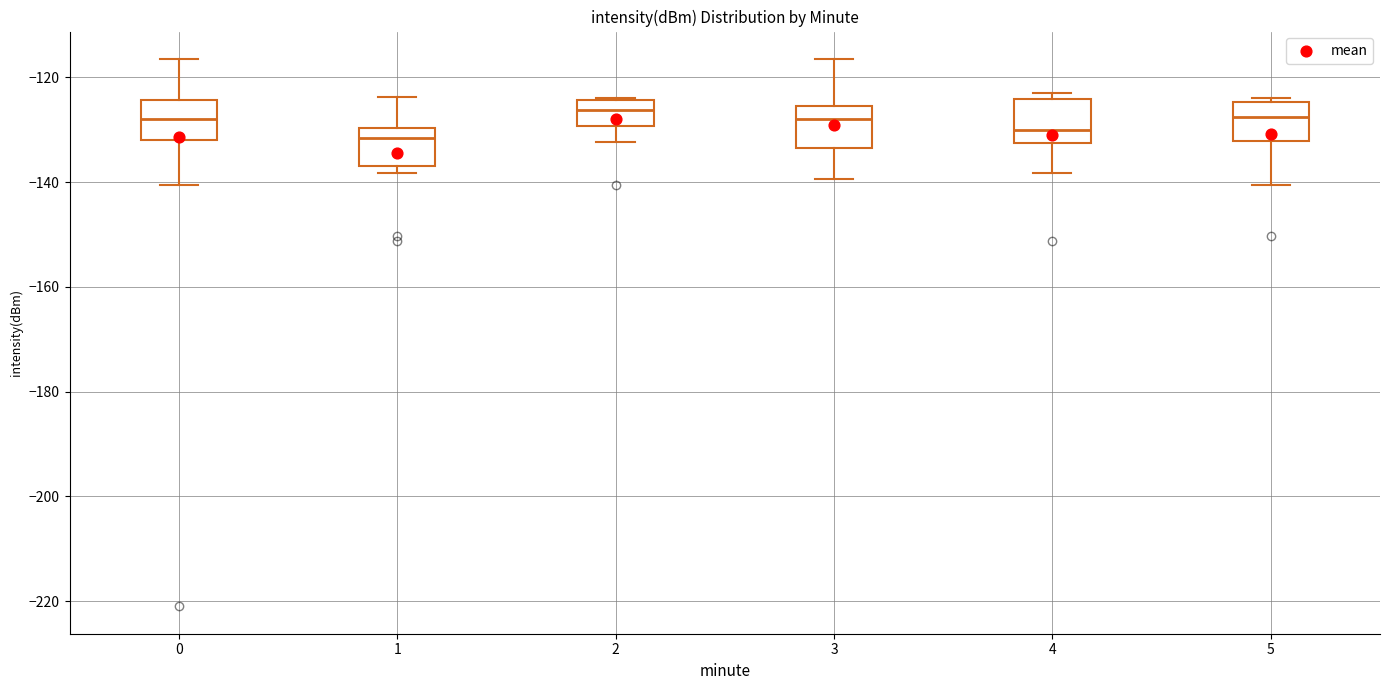

Where does the upper whisker of the box at x = 0 end on the y-axis? The values are not printed on the chart, so give them approximately, as read against the axis.

-116